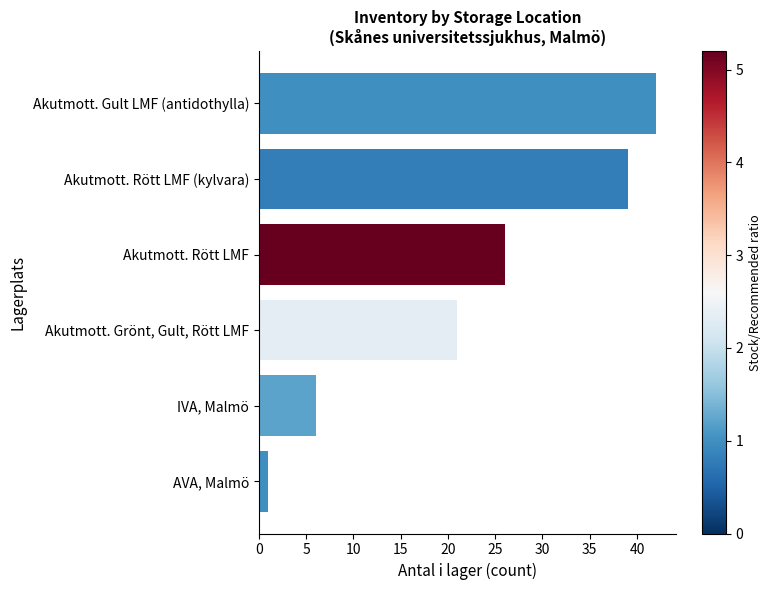

Reading bottom to top, what are all the values shown in this chart?

AVA, Malmö=1	IVA, Malmö=6	Akutmott. Grönt, Gult, Rött LMF=21	Akutmott. Rött LMF=26	Akutmott. Rött LMF (kylvara)=39	Akutmott. Gult LMF (antidothylla)=42